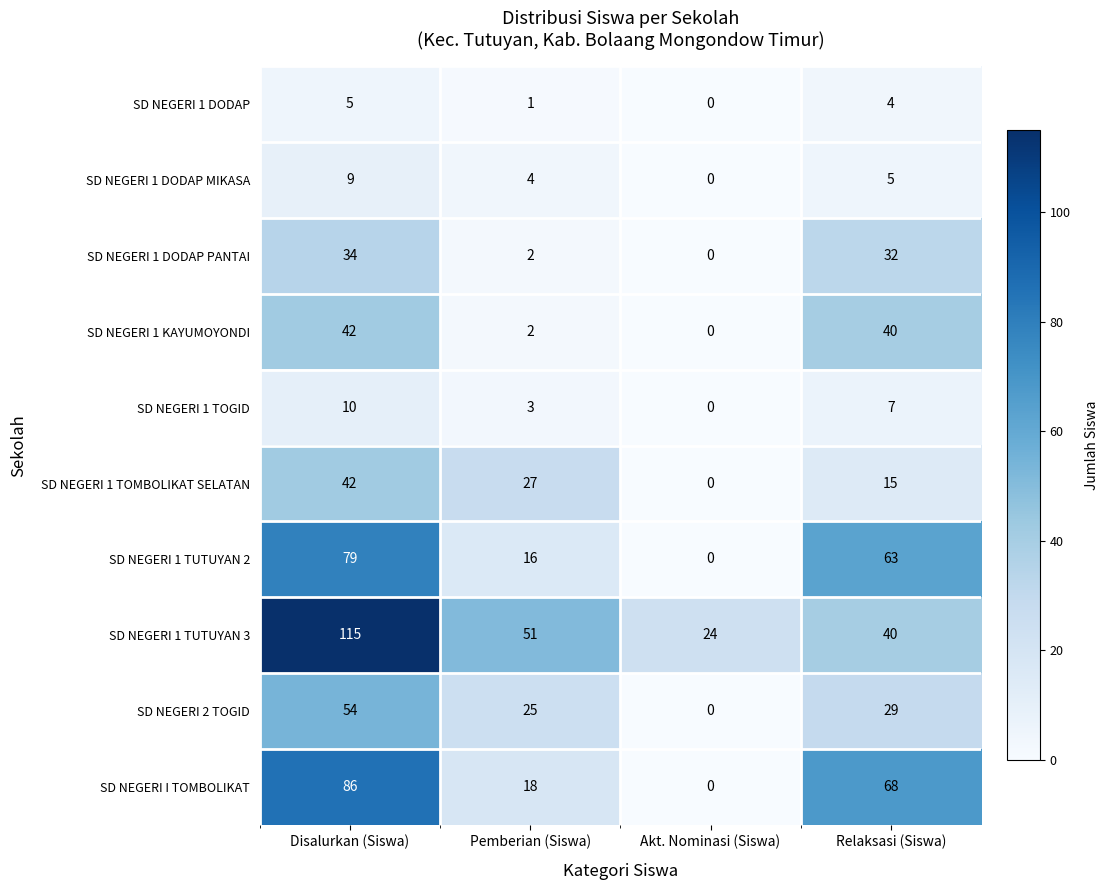

Rank the categories by SD NEGERI 1 TUTUYAN 3 value from highest to lowest.

Disalurkan (Siswa), Pemberian (Siswa), Relaksasi (Siswa), Akt. Nominasi (Siswa)